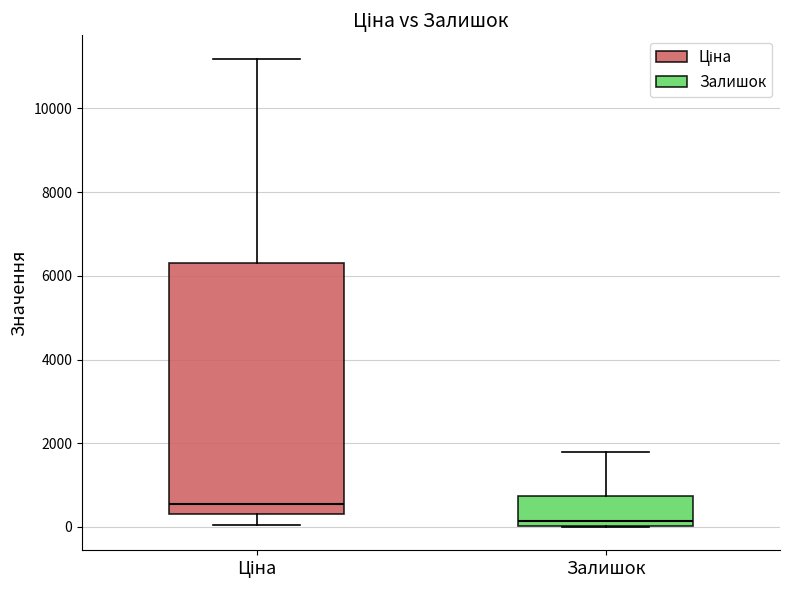

Reading left to right, read every box against the y-axis: the position of its median line, the range the box covers, and the ends of its whiskers. The values are not printed on the chart, so give them approximately, as read against the axis.

Ціна: median 600, box 200 to 6400, whiskers 0 to 11200
Залишок: median 200, box 0 to 800, whiskers 0 to 1800